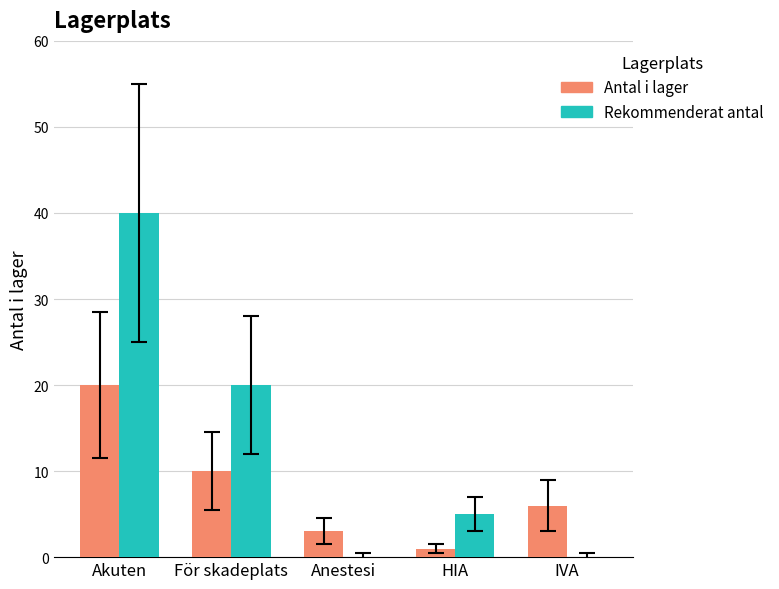

Which category has the highest value across all series?

Akuten